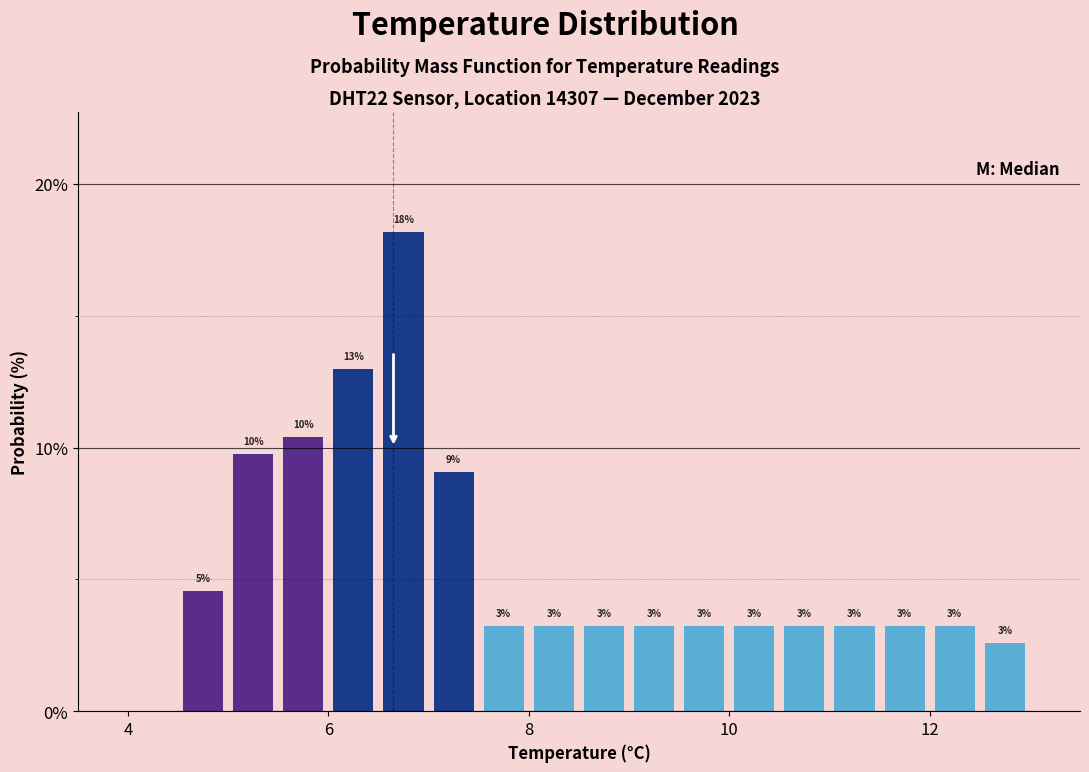

Read against the x-axis, roughly where is the centre of the tallest bar?

6.8